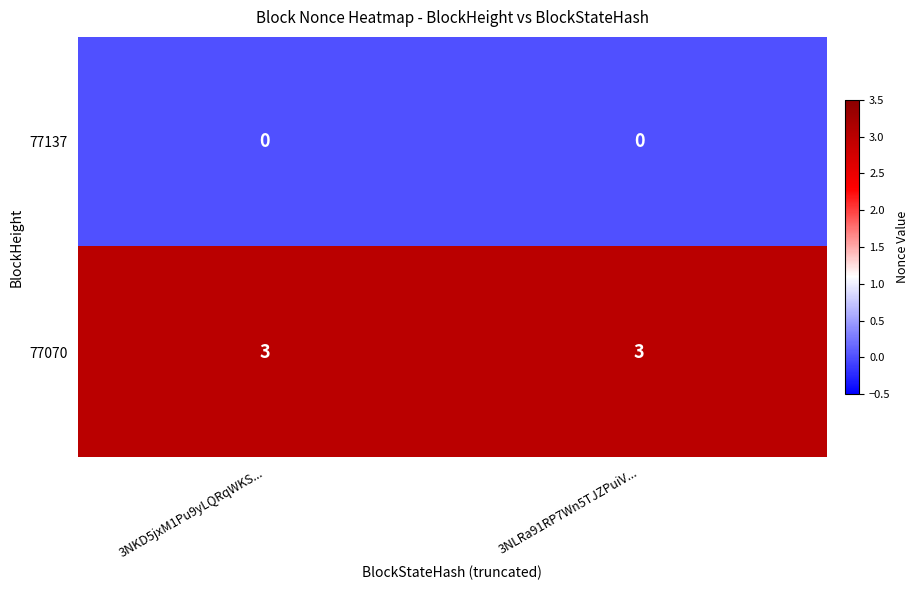

What is the total value across all series at 3NKD5jxM1Pu9yLQRqWKS...?

3